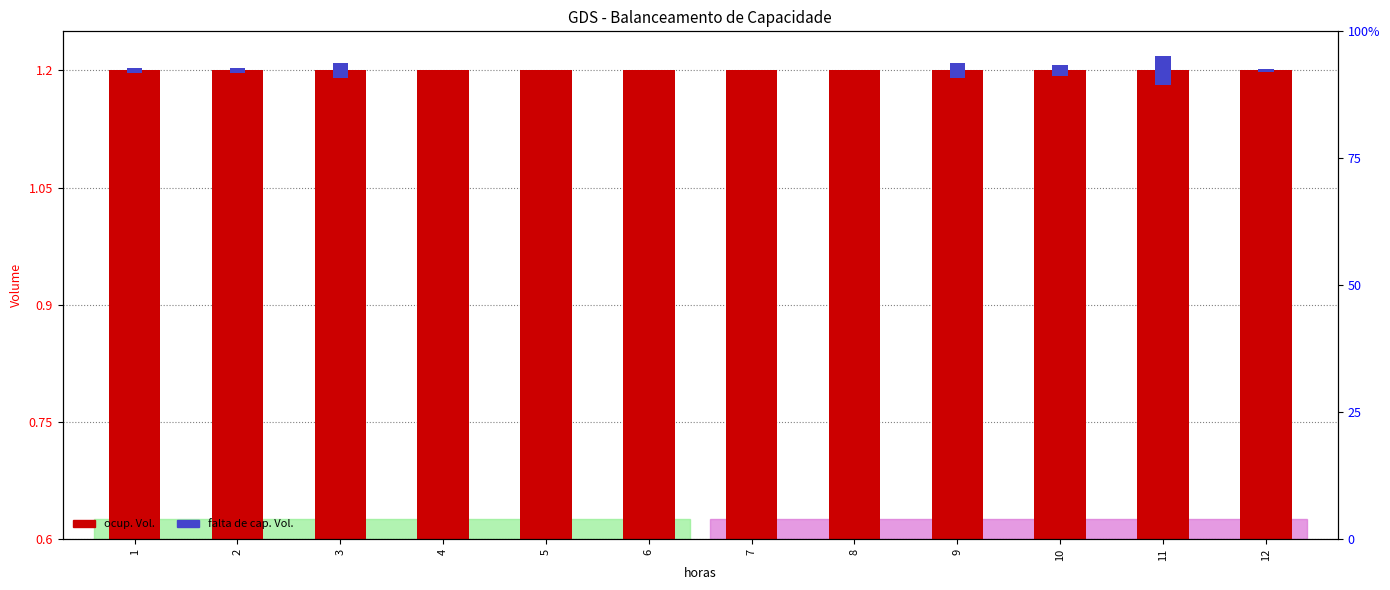

What value does the ocup. Vol. series have at 4?

1.2